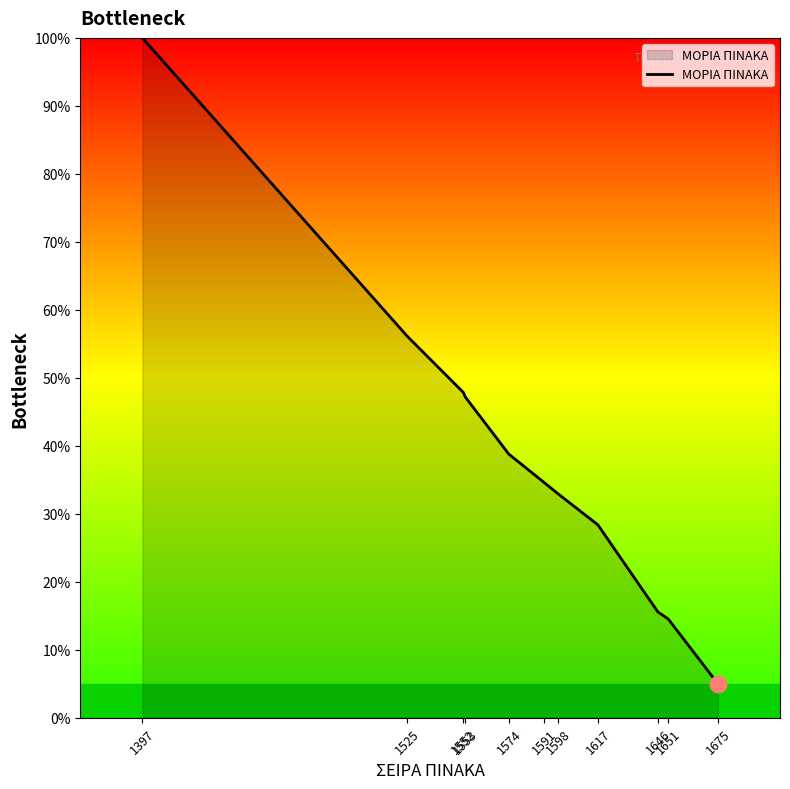

What value does the data have at 1574?

38.8